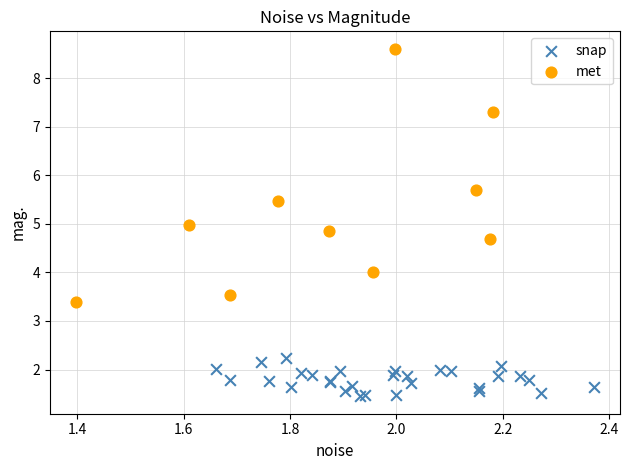

Which series contains the highest Y value?

met